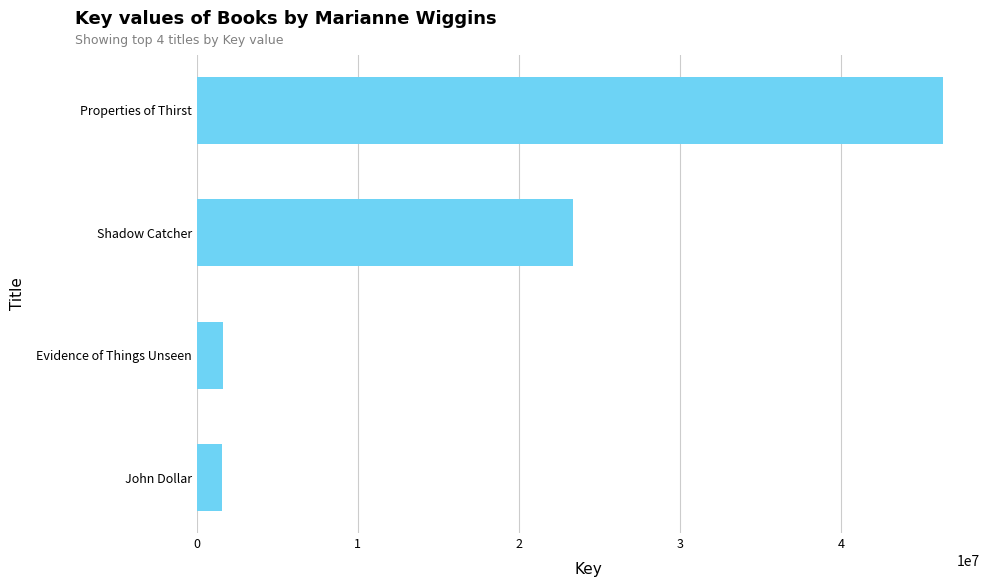

The chart shows a value of 1604896 at Evidence of Things Unseen. True or false?

True